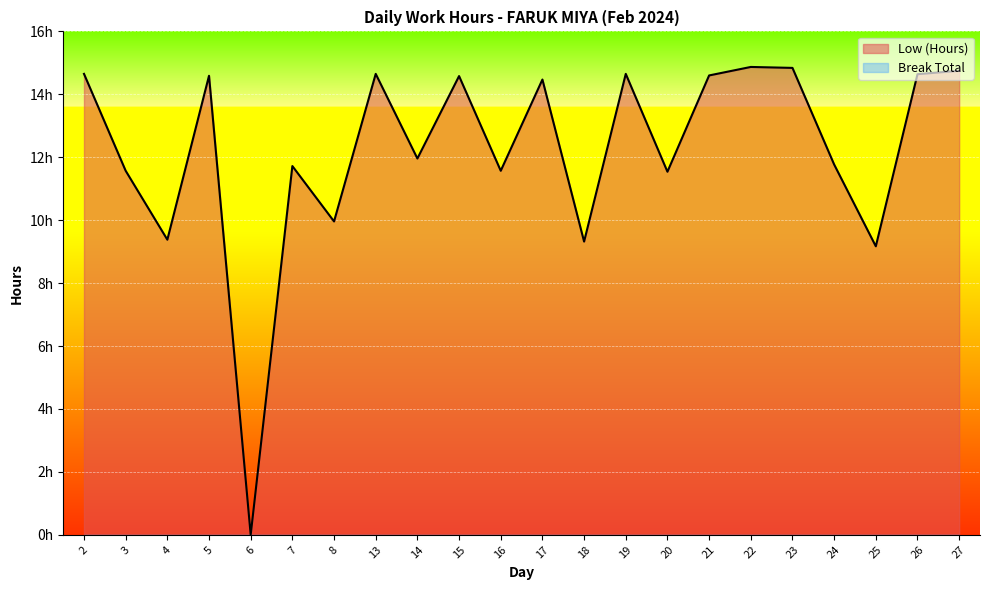

How many values exceed 14?

11